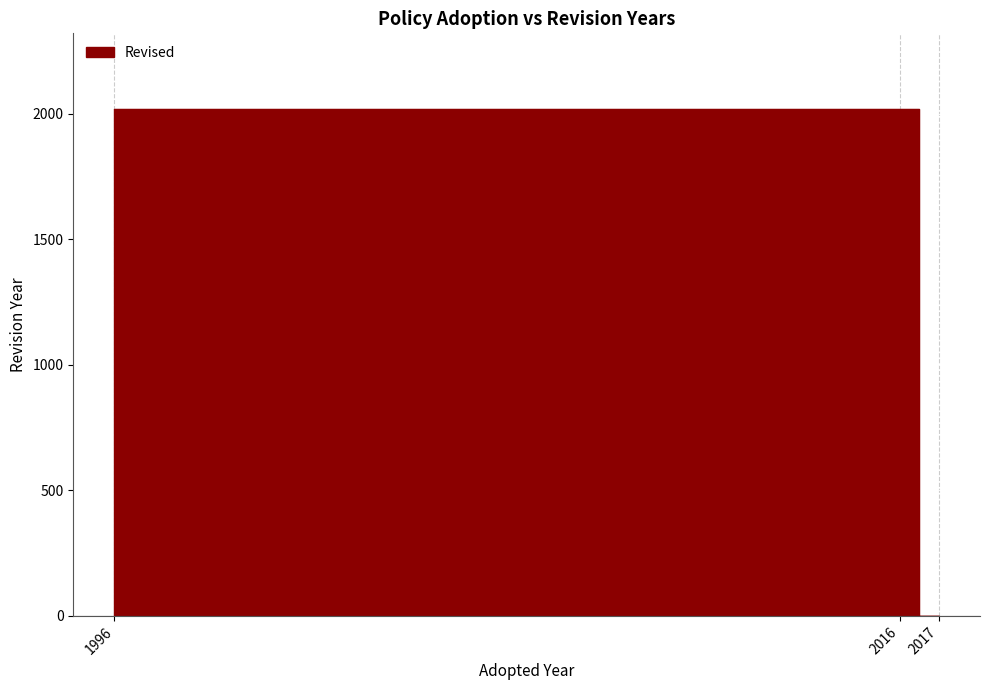

Reading left to right, extract all data points from this chart.

2017	2017	0	2017